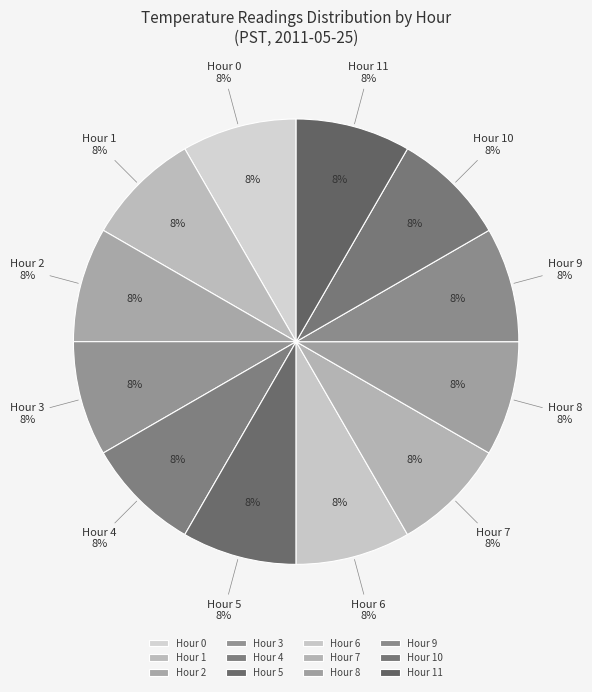

To the nearest percent, what is the combined percentage of Hour 1 and Hour 7?

16%